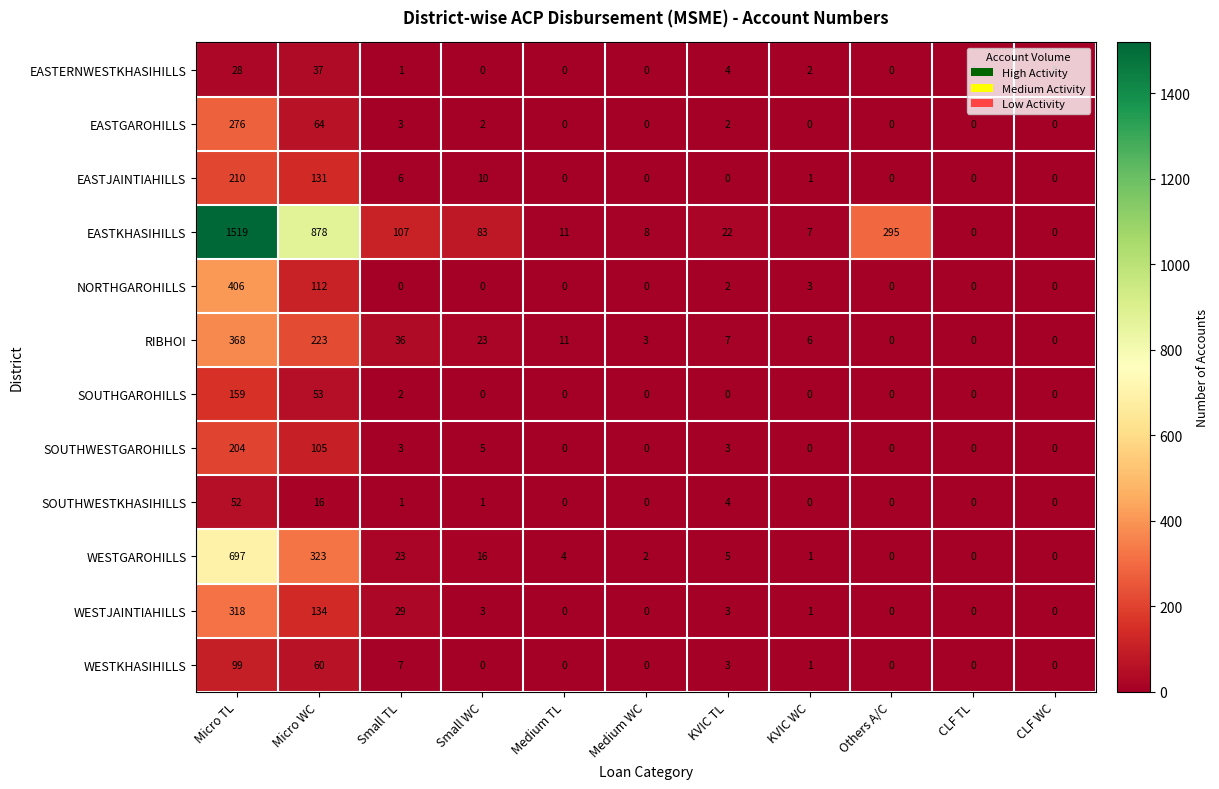

True or false: RIBHOI has a value of 566 at Micro TL.

False